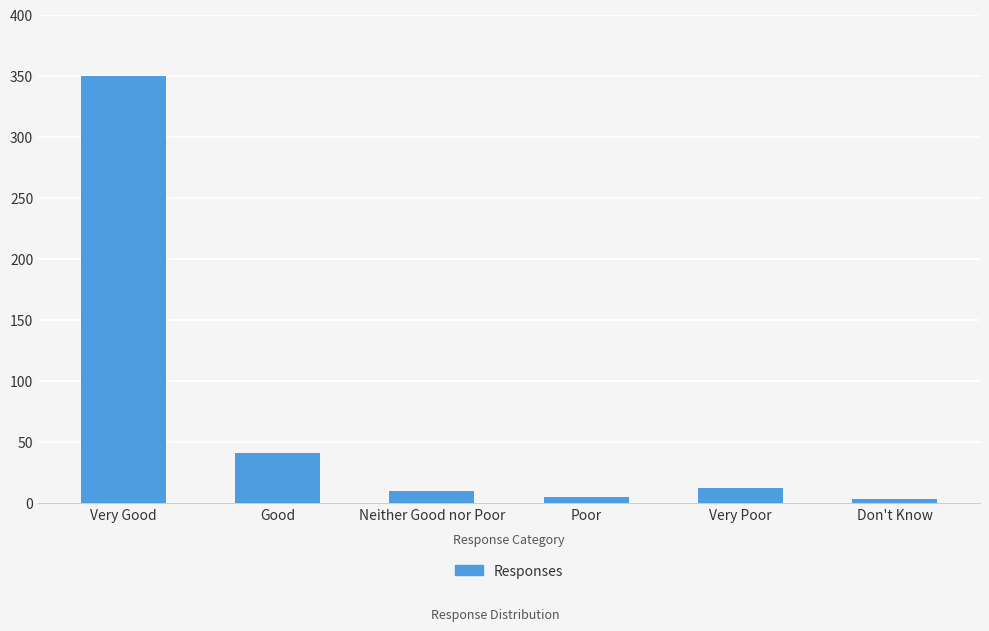

Reading right to left, extract all data points from this chart.

3	12	5	10	41	350